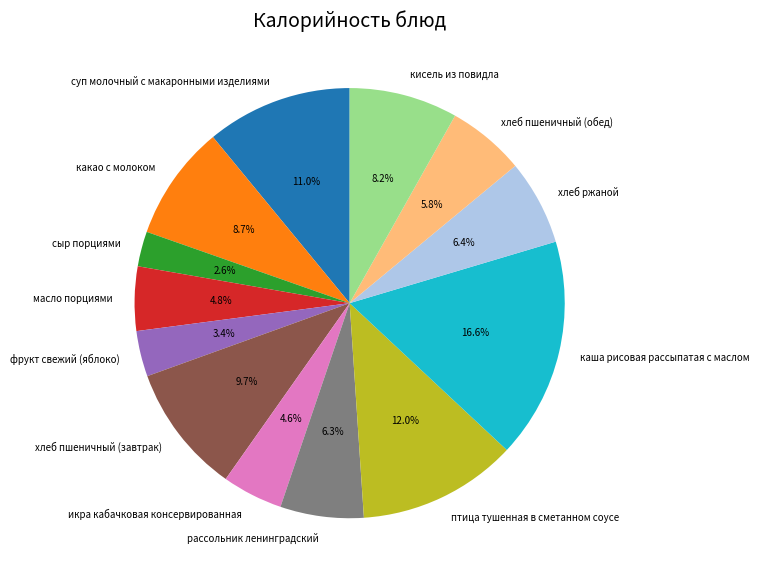

Is it true that каша рисовая рассыпатая с маслом is 11% of the pie?

False